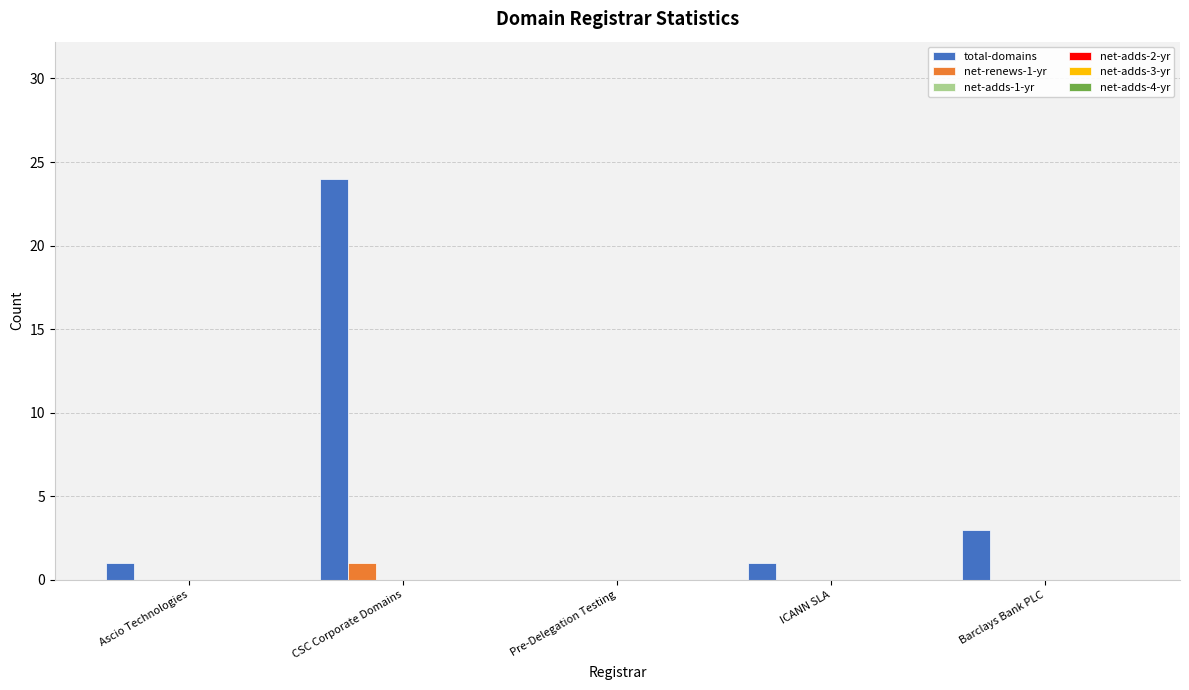

Does the chart contain stacked bars?

No